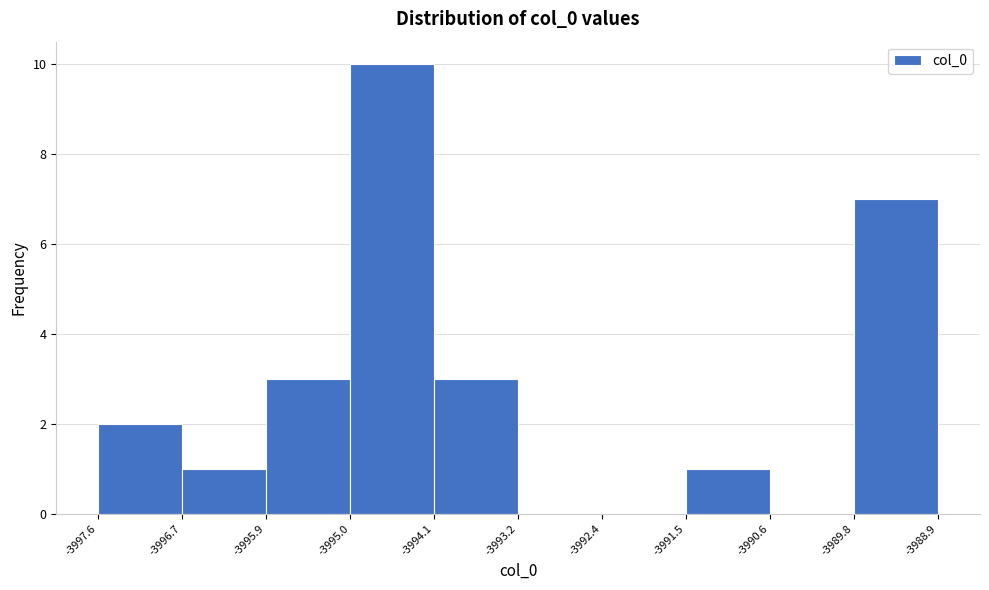

How tall is the bar that spans -3996.7 to -3995.9 on the x-axis? The values are not printed on the chart, so give them approximately, as read against the axis.

1